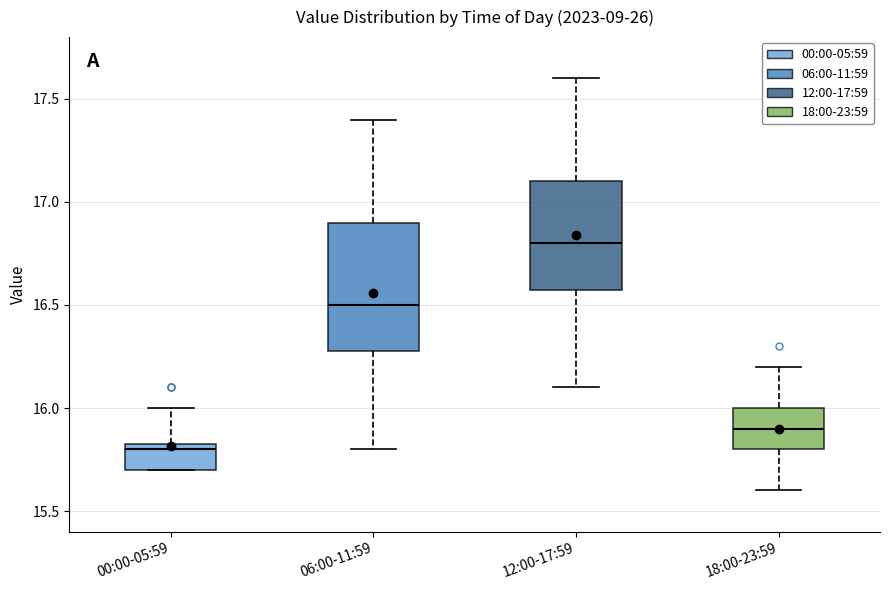

Which box is the tallest, from its lower edge to its upper edge?

06:00-11:59